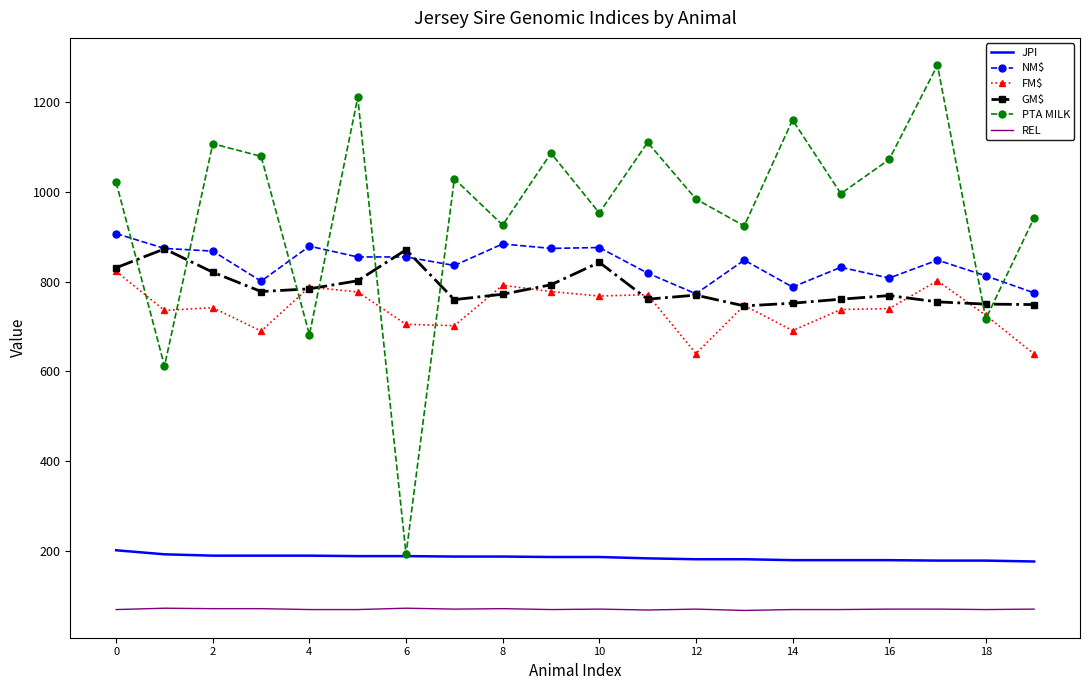

What is the smallest value displayed?

68